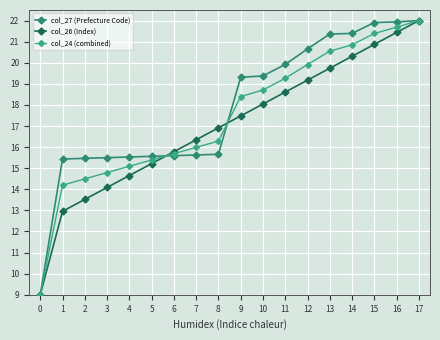

How many data points in col_24 (combined) are less than 18?

9